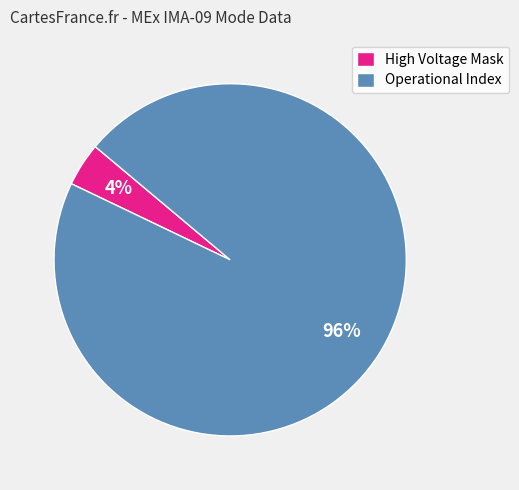

Do Operational Index and High Voltage Mask together represent more than half of the pie?

Yes